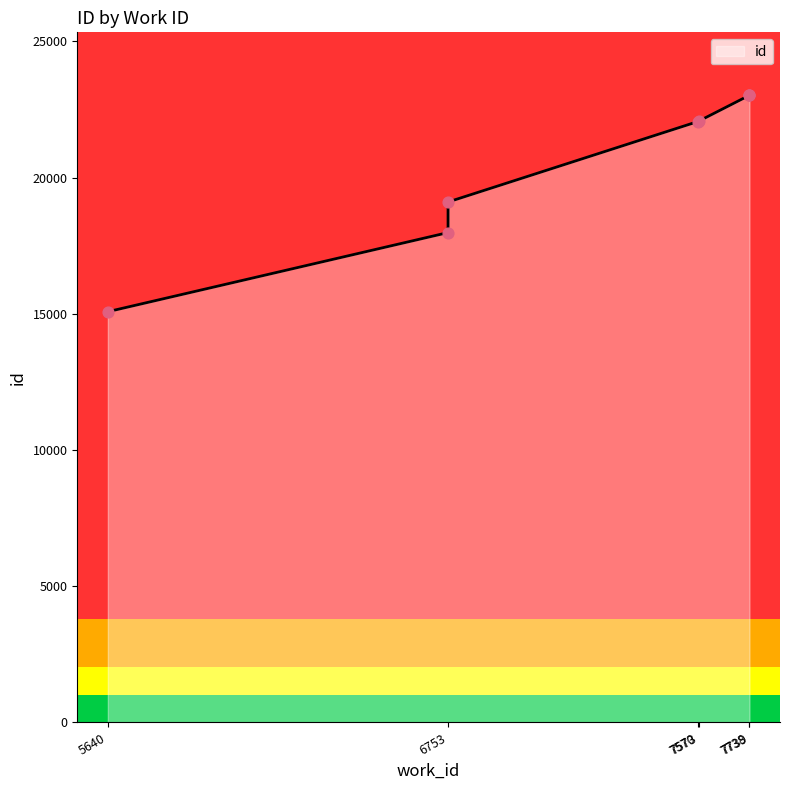

Approximately how many times larger is the value at 6753 compared to 7738?

0.8